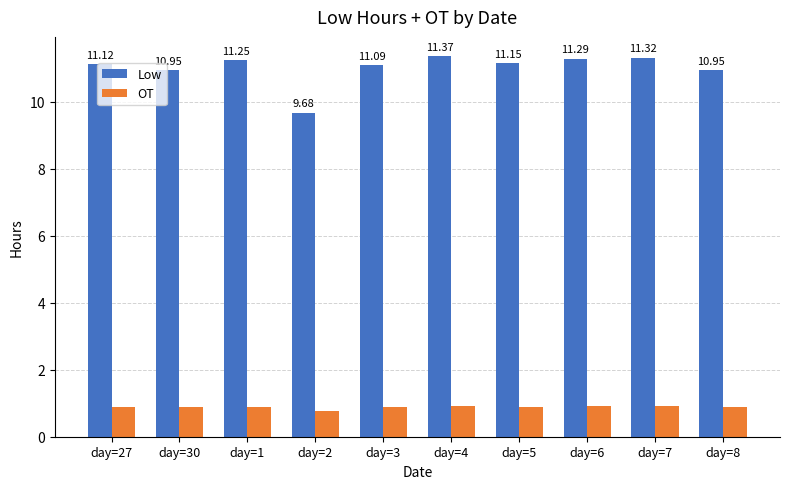

At which label is OT closest to 0?

day=2